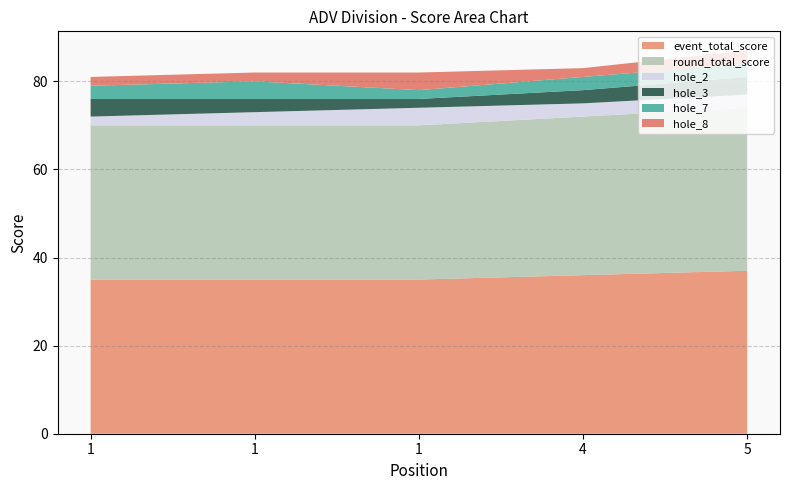

Reading left to right, transcribe all the data shown in this chart.

event_total_score: 35	35	35	36	37
round_total_score: 35	35	35	36	37
hole_2: 2	3	4	3	3
hole_3: 4	3	2	3	4
hole_7: 3	4	2	3	3
hole_8: 2	2	4	2	3